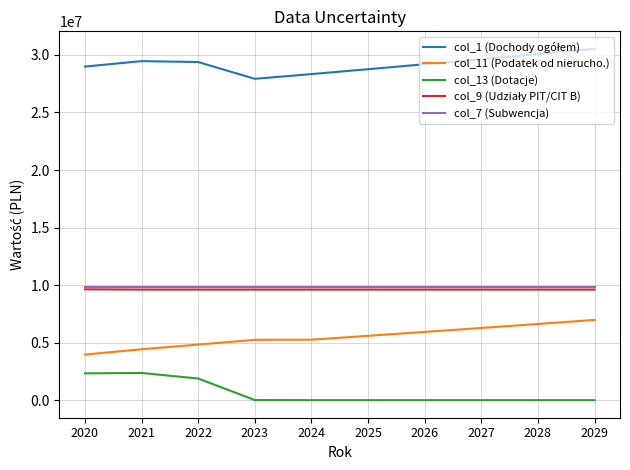

What is the spread (max minus min) of values at 2021?

27097602.0